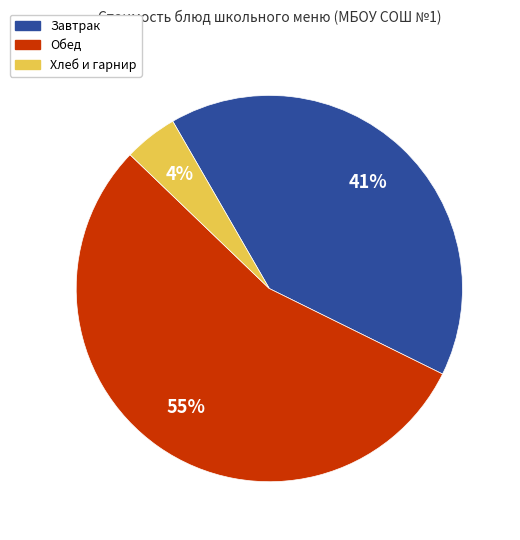

Is there a majority slice in this chart?

Yes